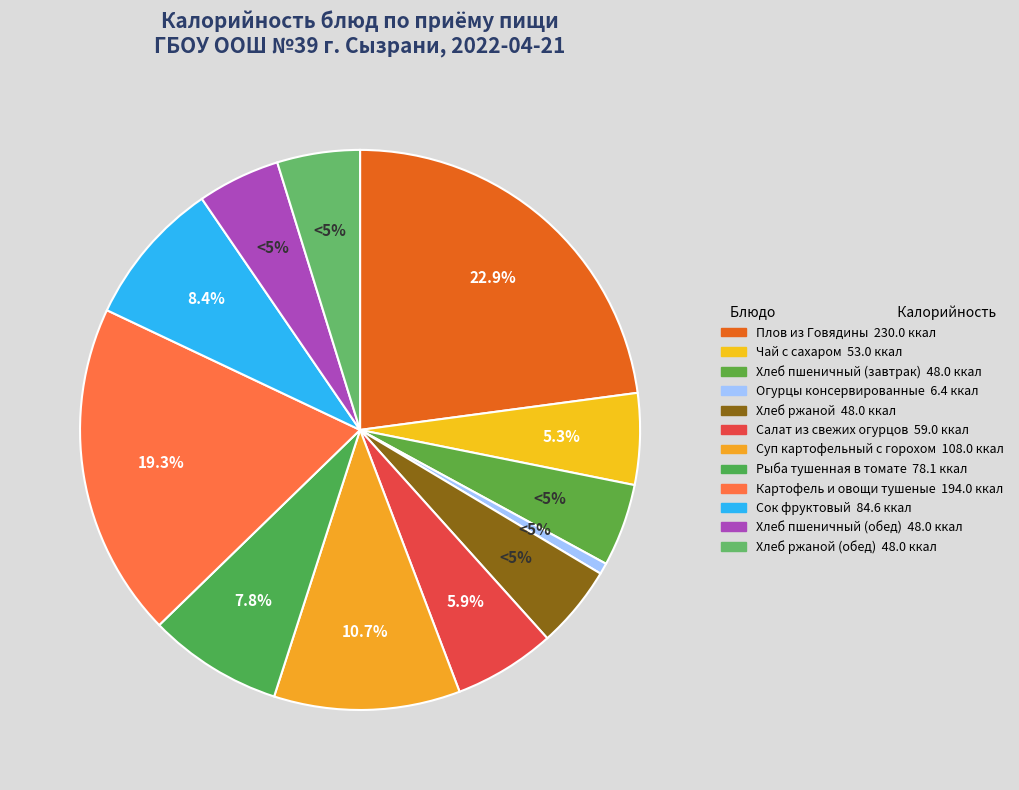

Combined, what portion of the pie is Хлеб пшеничный (завтрак) and Хлеб ржаной (обед)?

9.6%